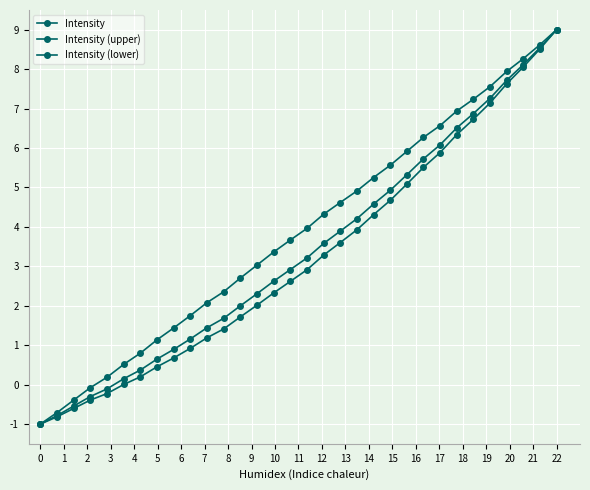

Count the number of data series in this chart.

3